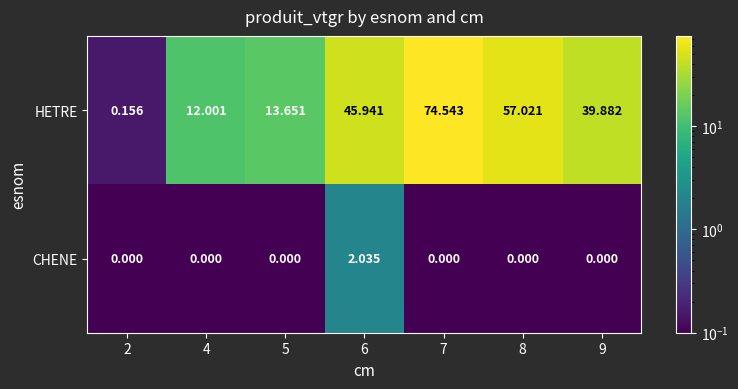

At how many categories does at least one series exceed 15?

4